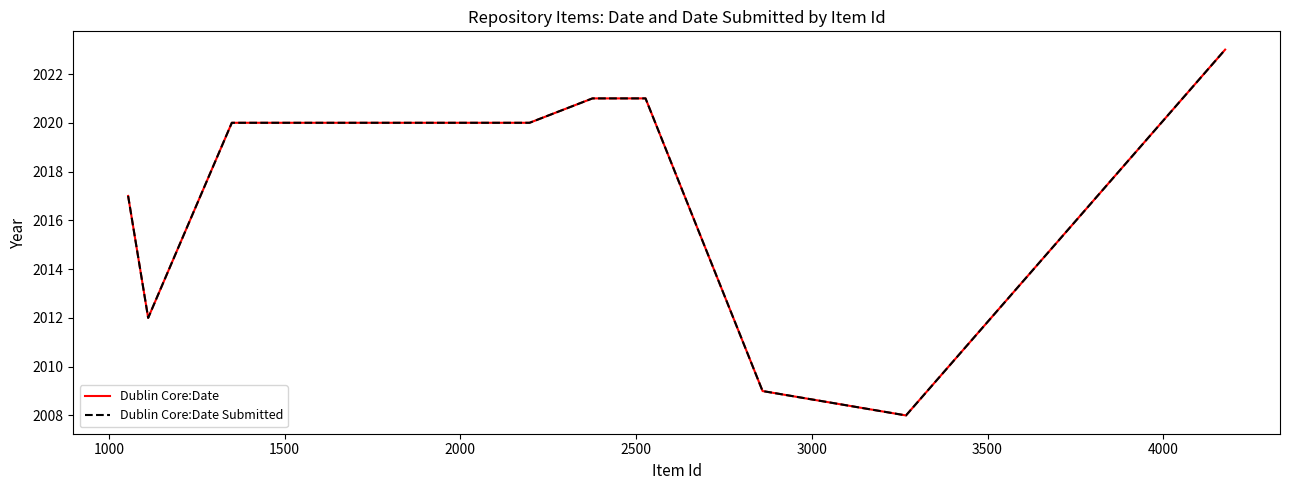

What is the difference between the maximum and second lowest values in the Dublin Core:Date Submitted series?

14